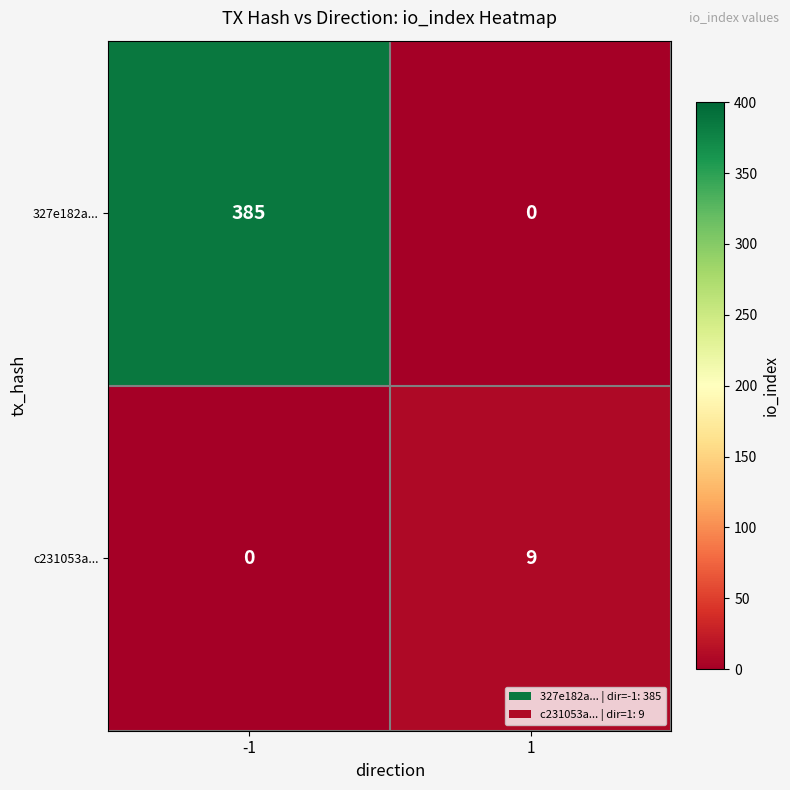

Reading left to right, extract all data points from this chart.

327e182a...: 385	0
c231053a...: 0	9